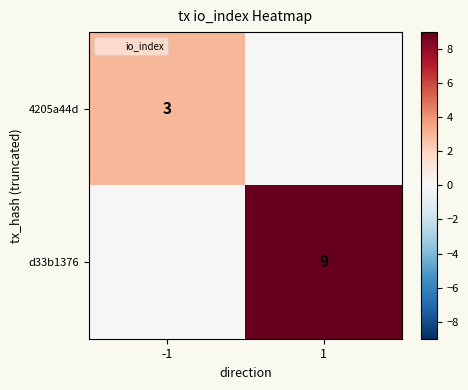

What is the sum of all 4205a44d values?

3